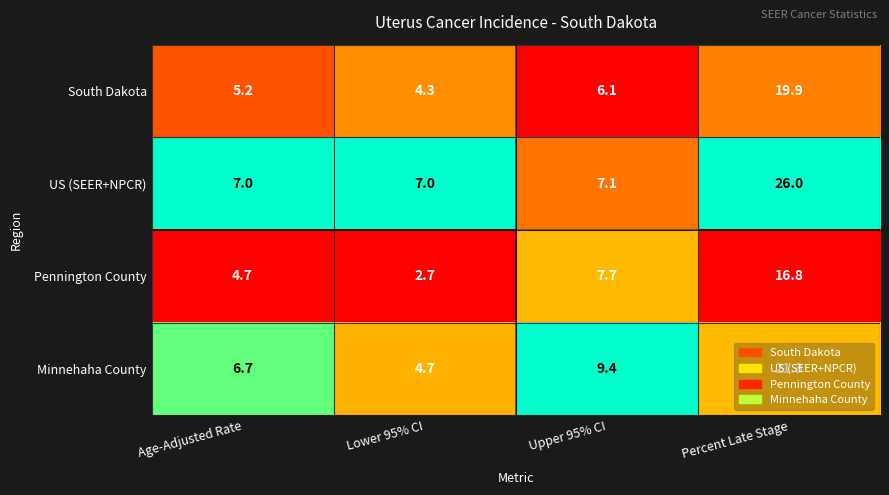

Which label corresponds to the largest value in the chart?

Percent Late Stage